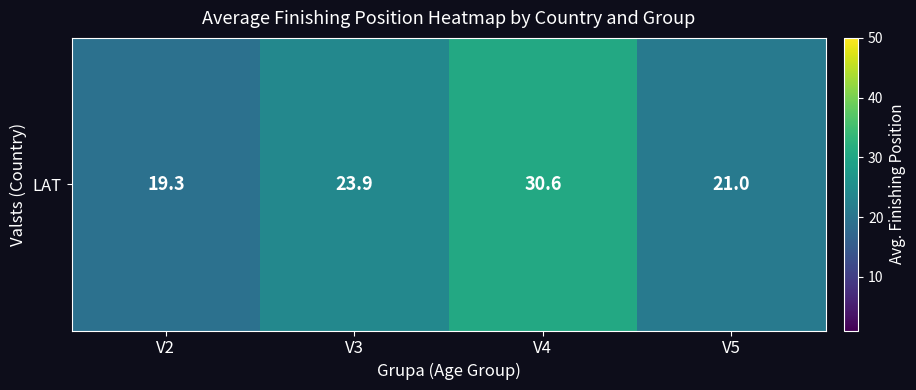

The value at V3 is 23.9. True or false?

True